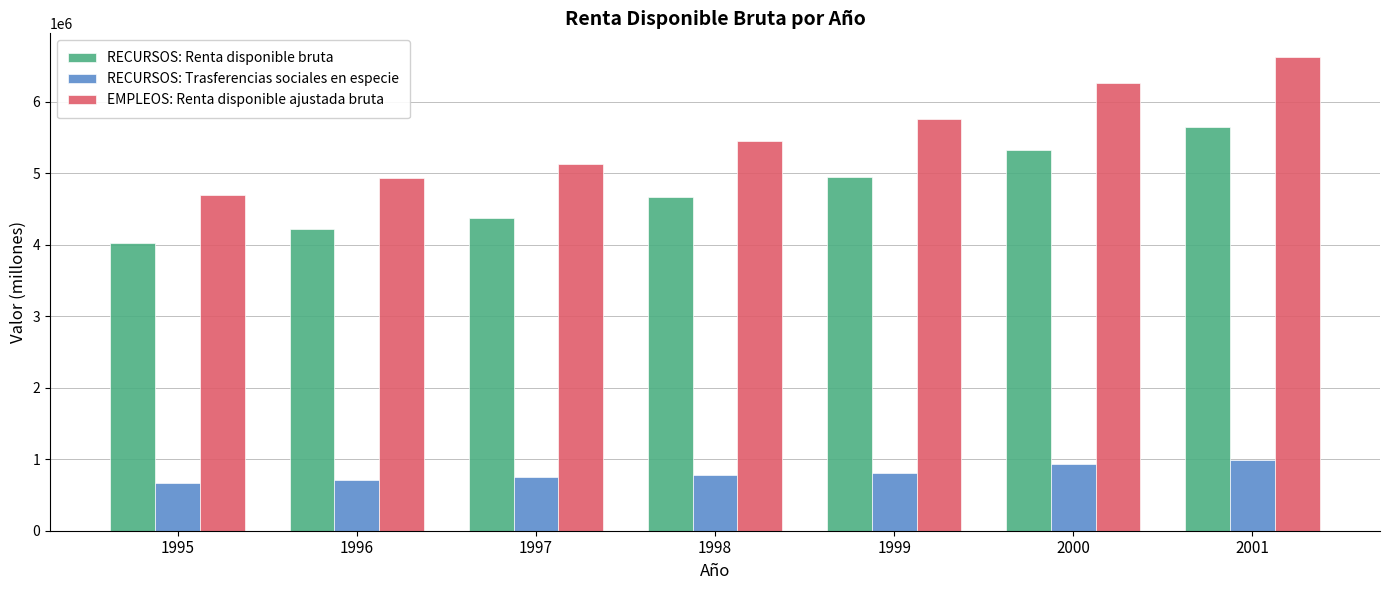

At which label does RECURSOS: Renta disponible bruta reach its peak?

2001